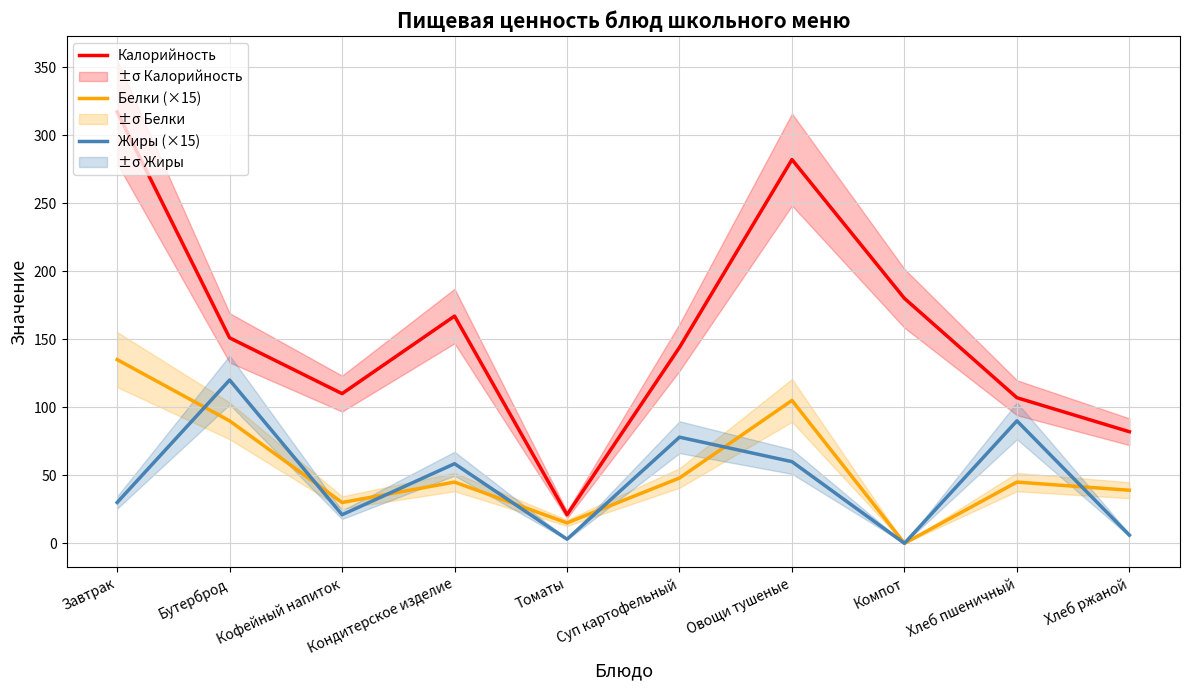

List the labels in order of Белки (×15) value, smallest first.

Компот, Томаты, Кофейный напиток, Хлеб ржаной, Кондитерское изделие, Хлеб пшеничный, Суп картофельный, Бутерброд, Овощи тушеные, Завтрак